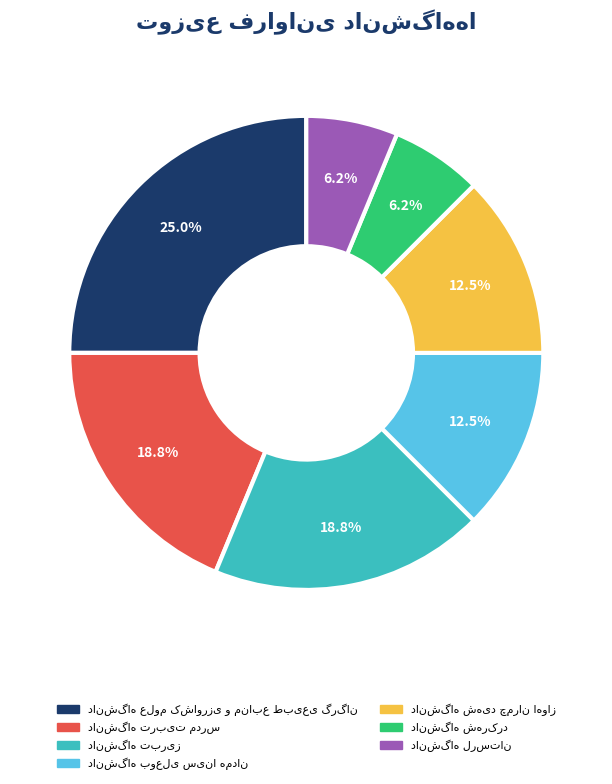

Count the number of slices in the pie.

7